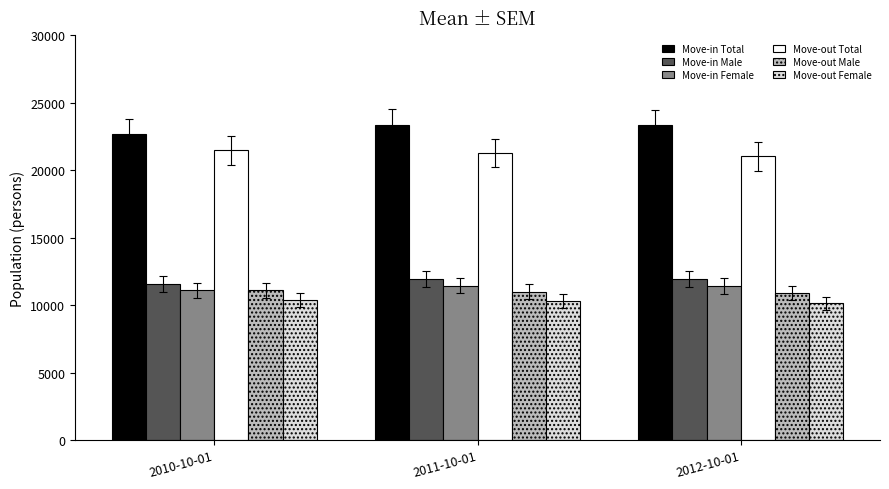

At how many categories does at least one series exceed 13908?

3